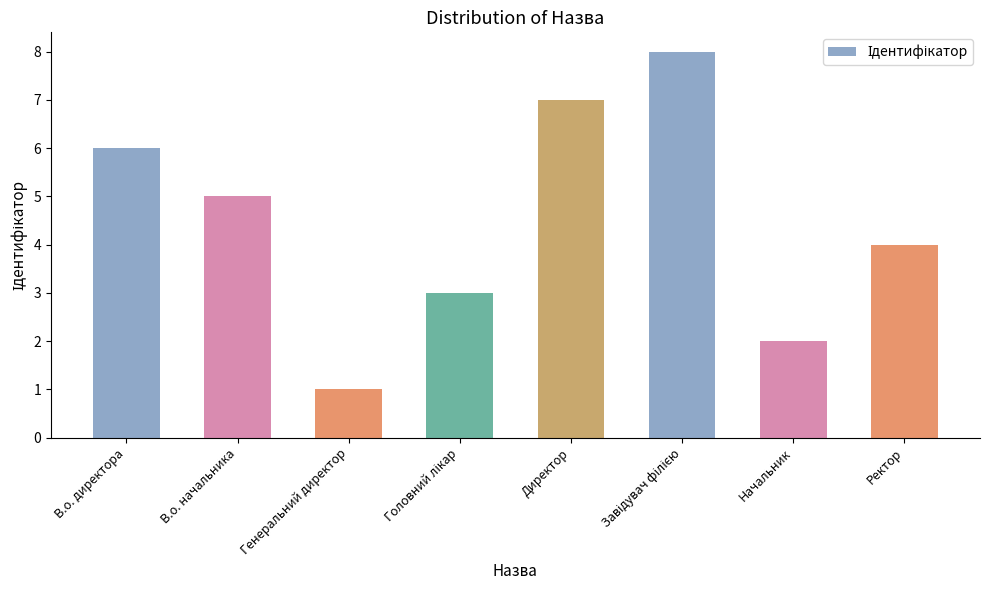

What is the difference between the second highest and second lowest values?

5